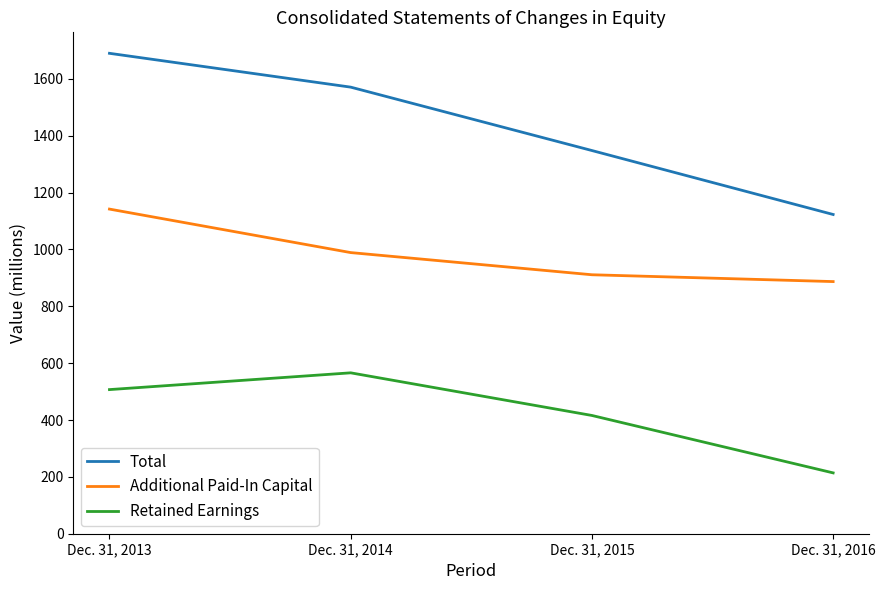

What is the average value of the Additional Paid-In Capital series?

982